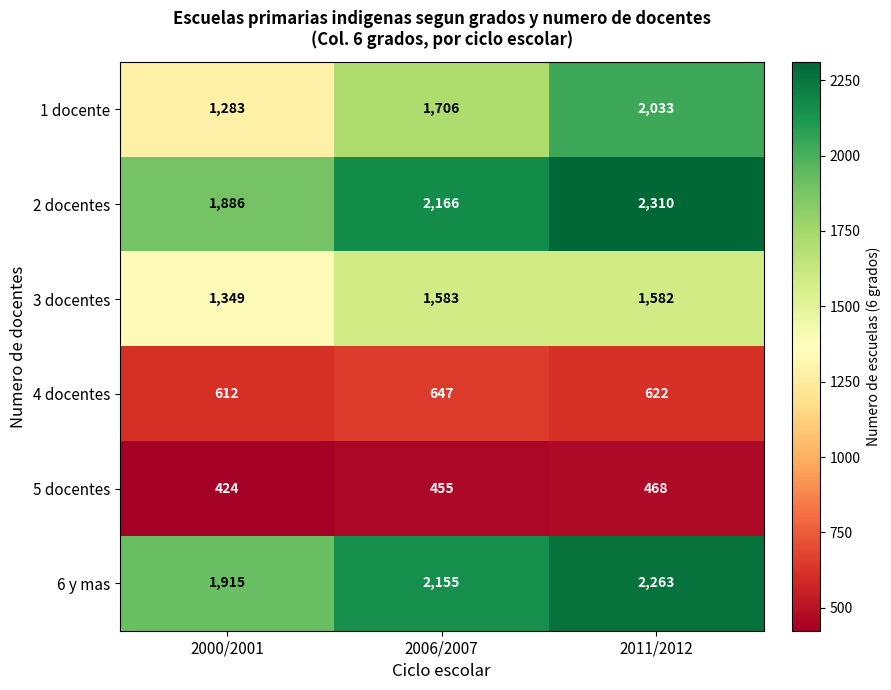

What is the difference between the highest and lowest values at 2000/2001?

1491